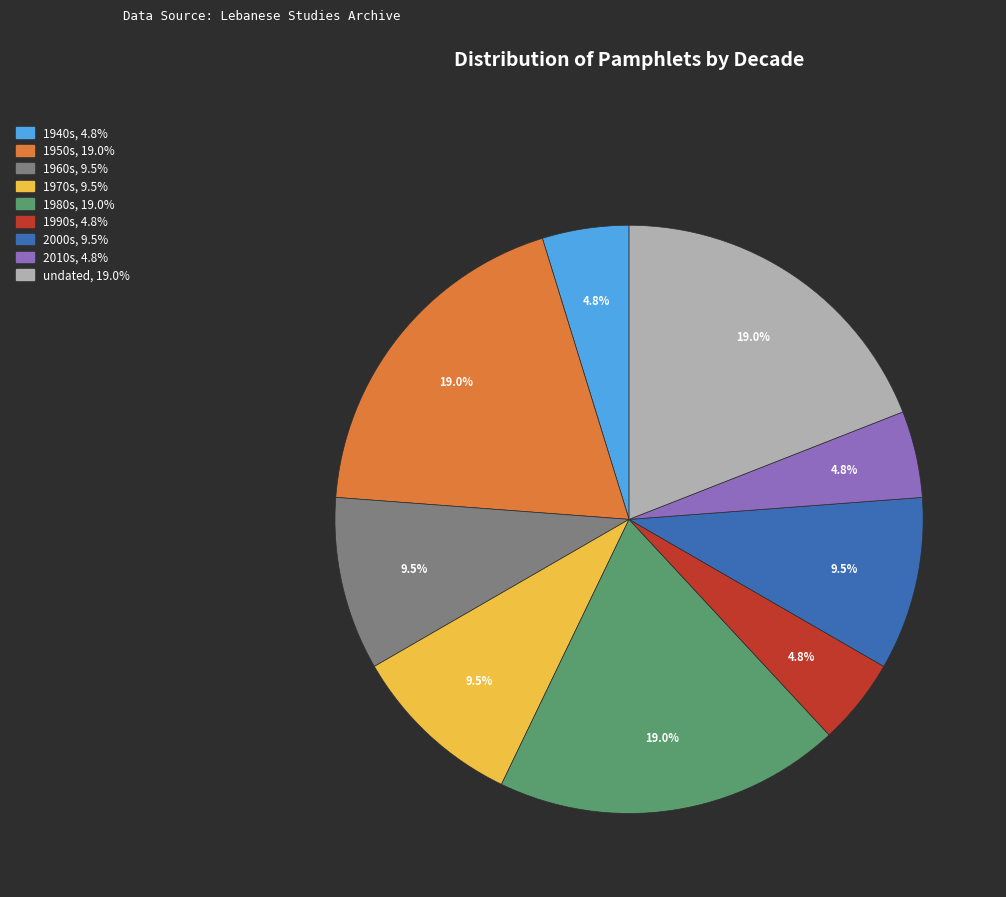

Approximately how many times larger is the value at undated compared to 2000s?

2.0